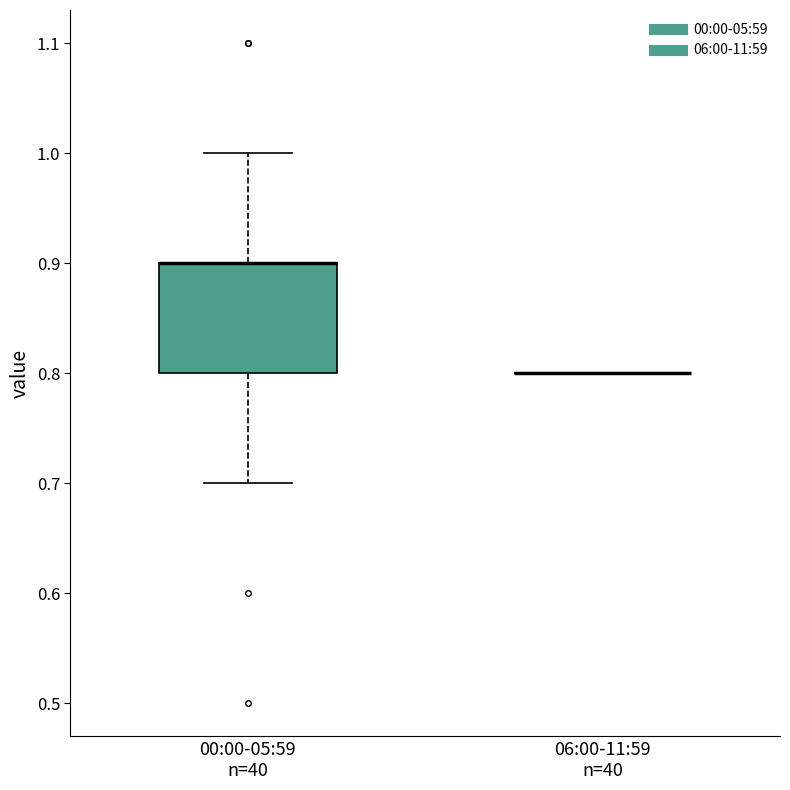

Reading left to right, transcribe this box plot: for each box, give where its median line is, the range the box spans, and where its two whiskers end, as read against the y-axis. The values are not printed on the chart, so give them approximately, as read against the axis.

00:00-05:59 n=40: median 0.9 (drawn on the box's upper edge), box 0.8 to 0.9, whiskers 0.7 to 1.0
06:00-11:59 n=40: box collapsed to a line at 0.8, whiskers 0.8 to 0.8